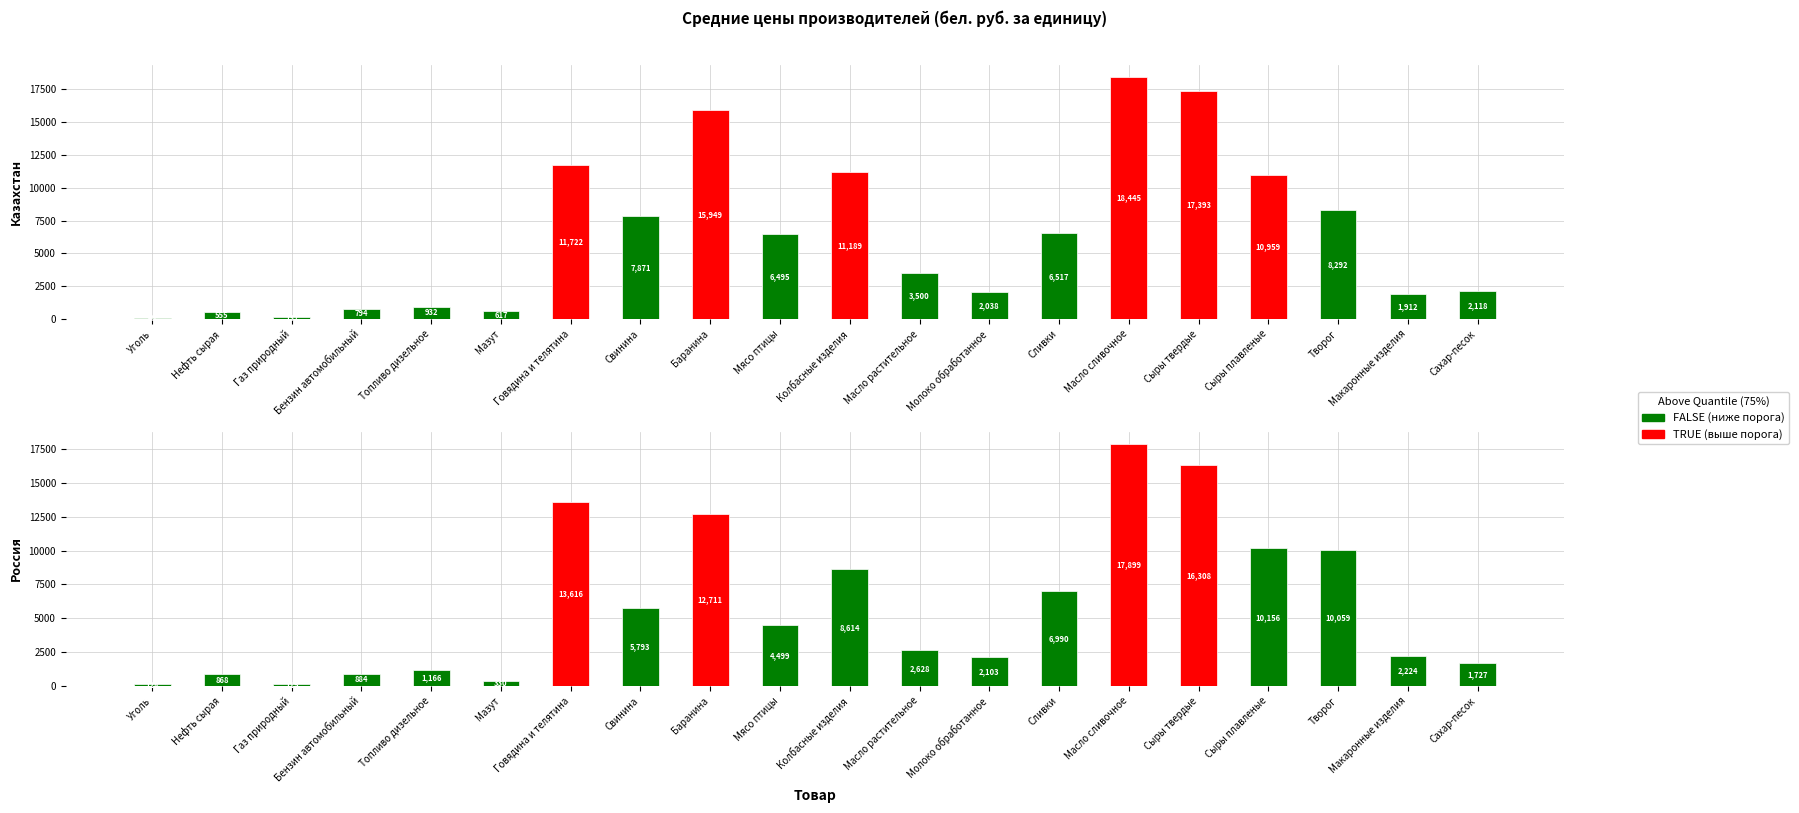

What is the difference between the second highest and second lowest values in the Россия series?

16180.2